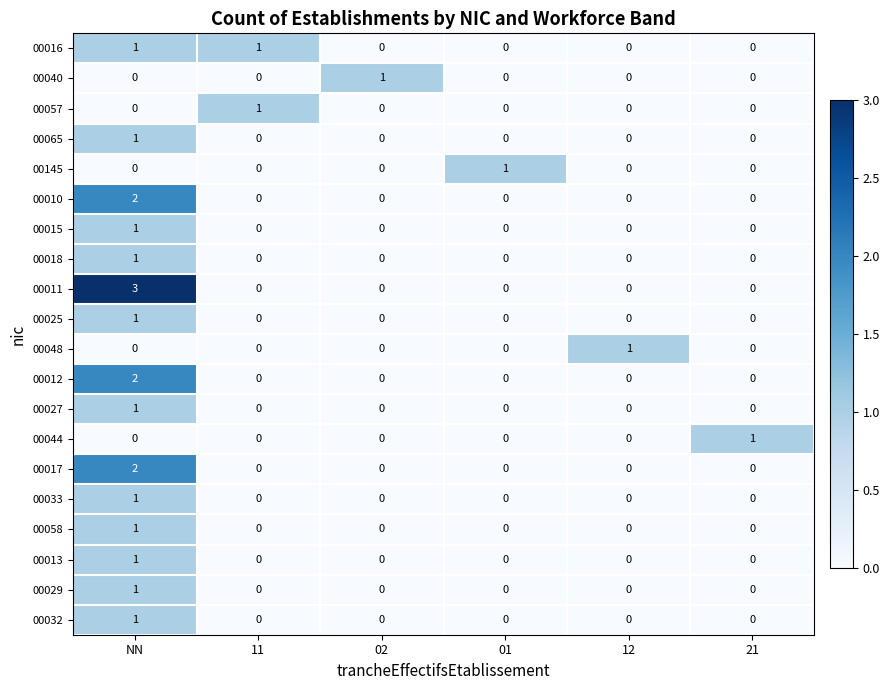

What is the maximum value for 00011?

3